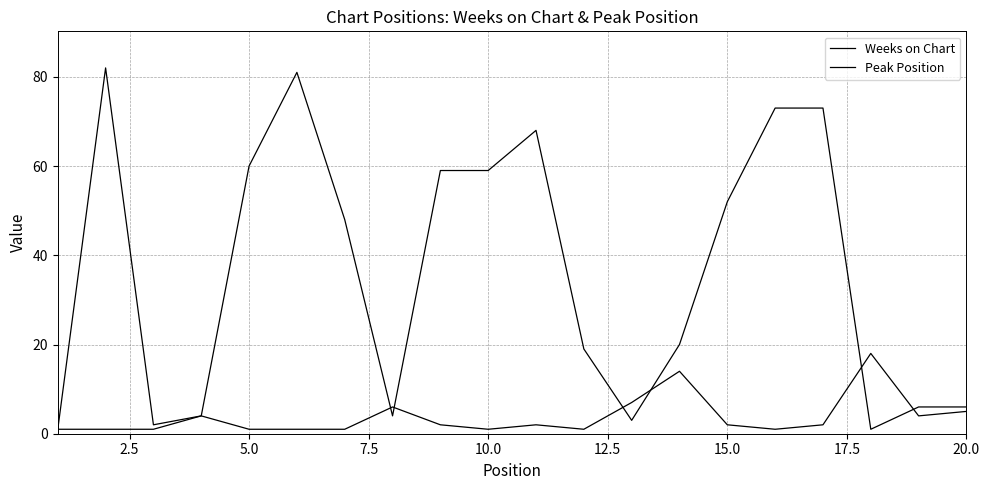

How many lines are shown in the chart?

2